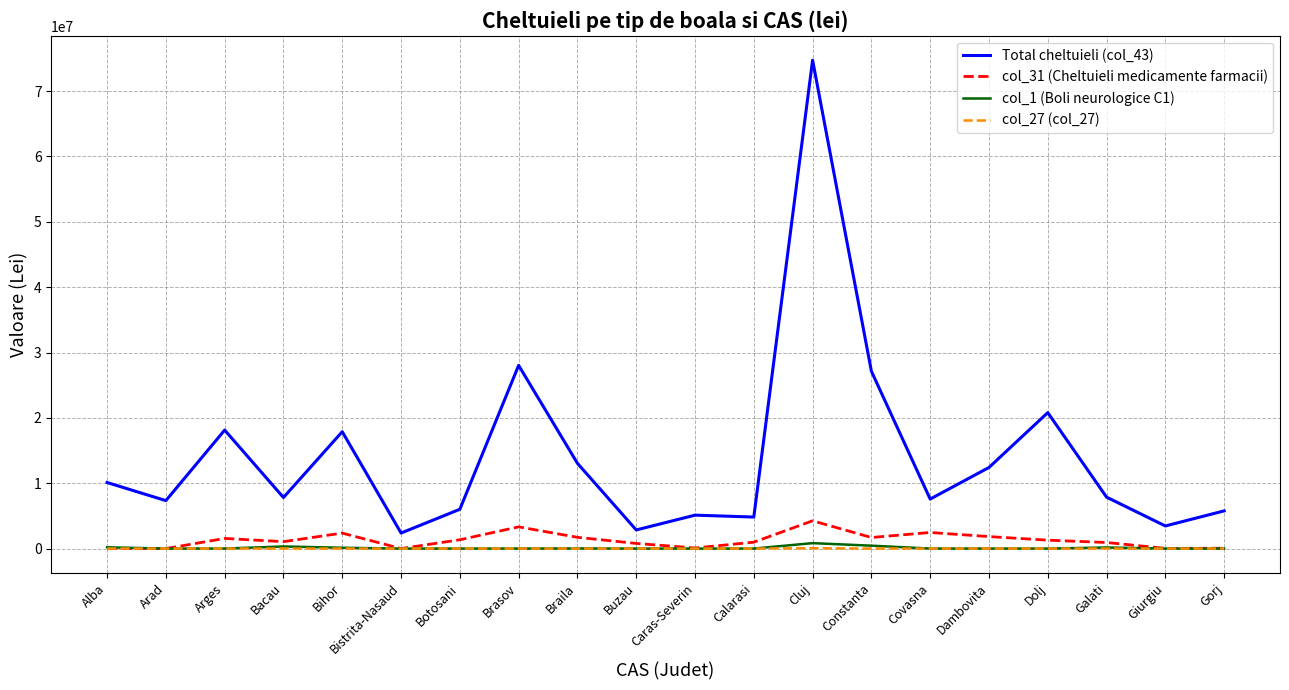

True or false: col_1 (Boli neurologice C1) and Total cheltuieli (col_43) cross at least once.

False